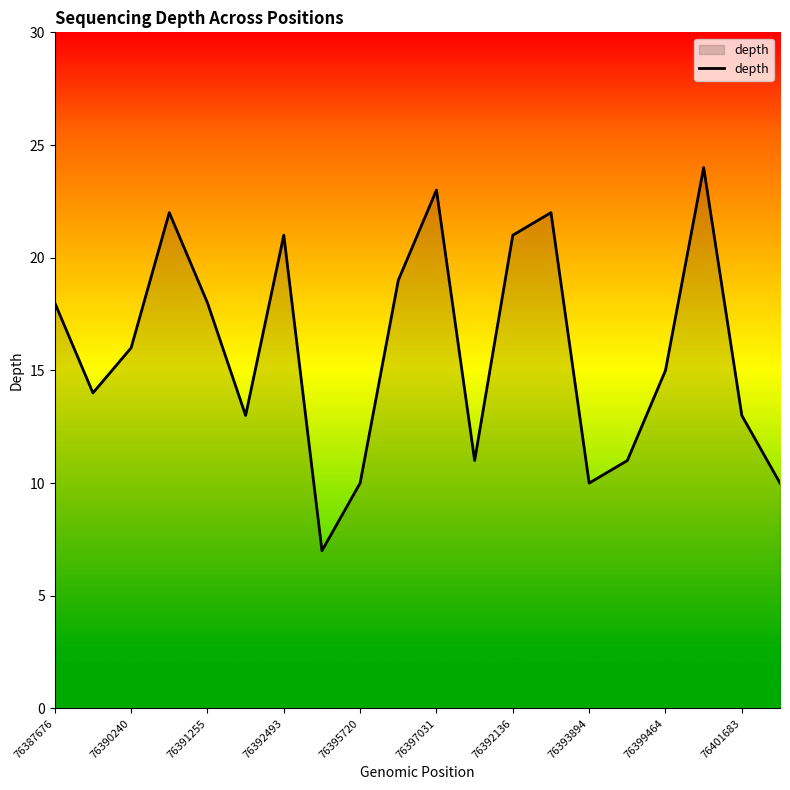

What is the maximum value shown in the chart?

24